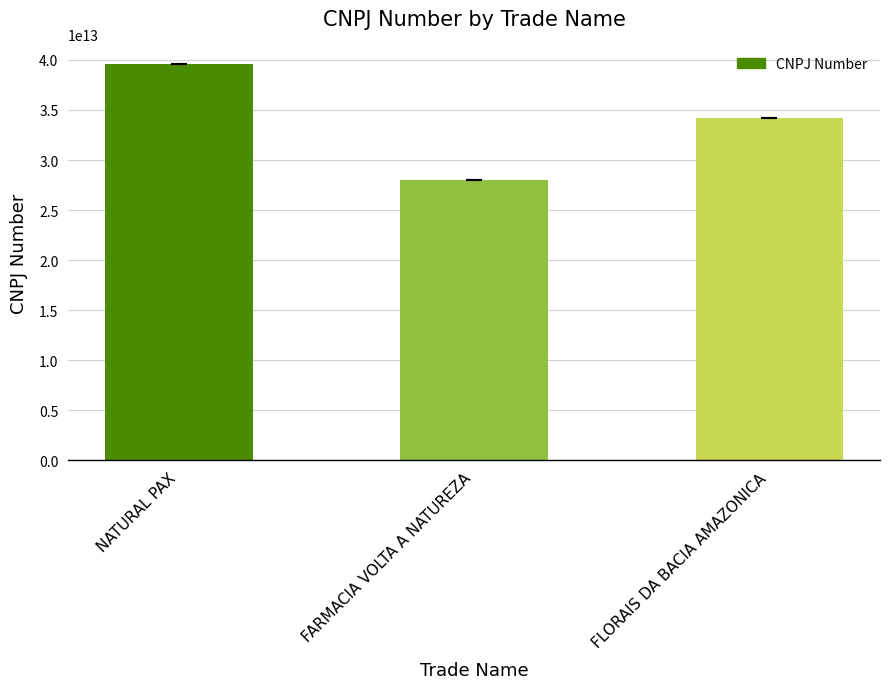

True or false: the data shows 57918354335345 at NATURAL PAX.

False